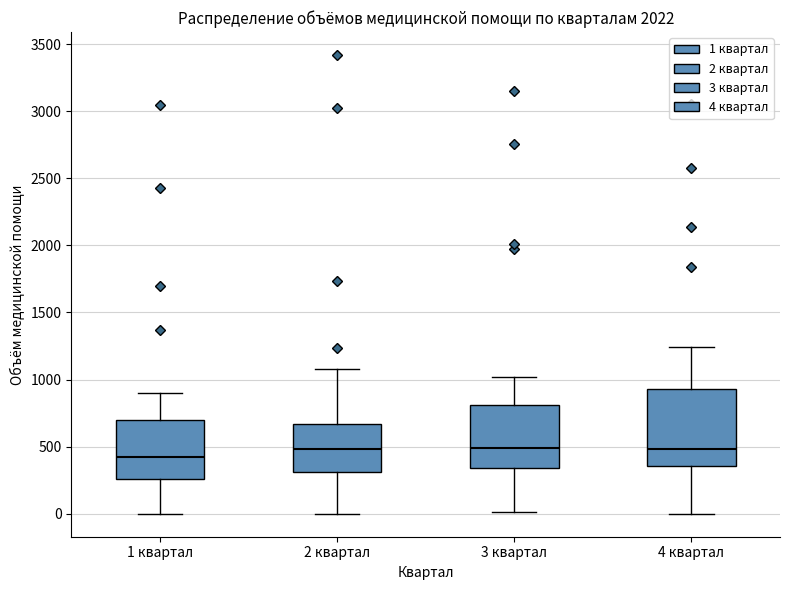

Where is the lower edge of the box for 4 квартал on the y-axis? The values are not printed on the chart, so give them approximately, as read against the axis.

350